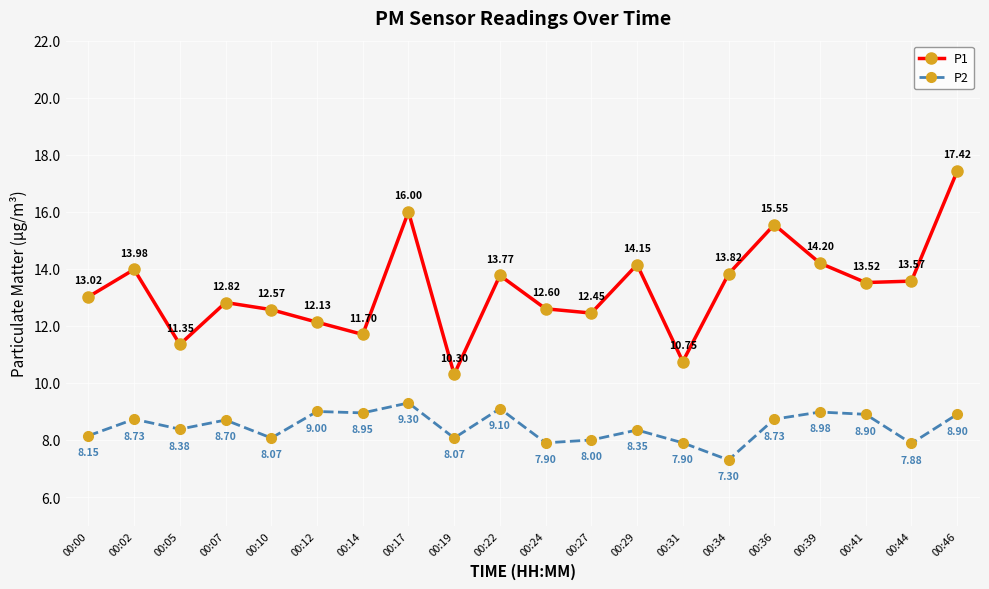

At how many categories does at least one series exceed 15?

3